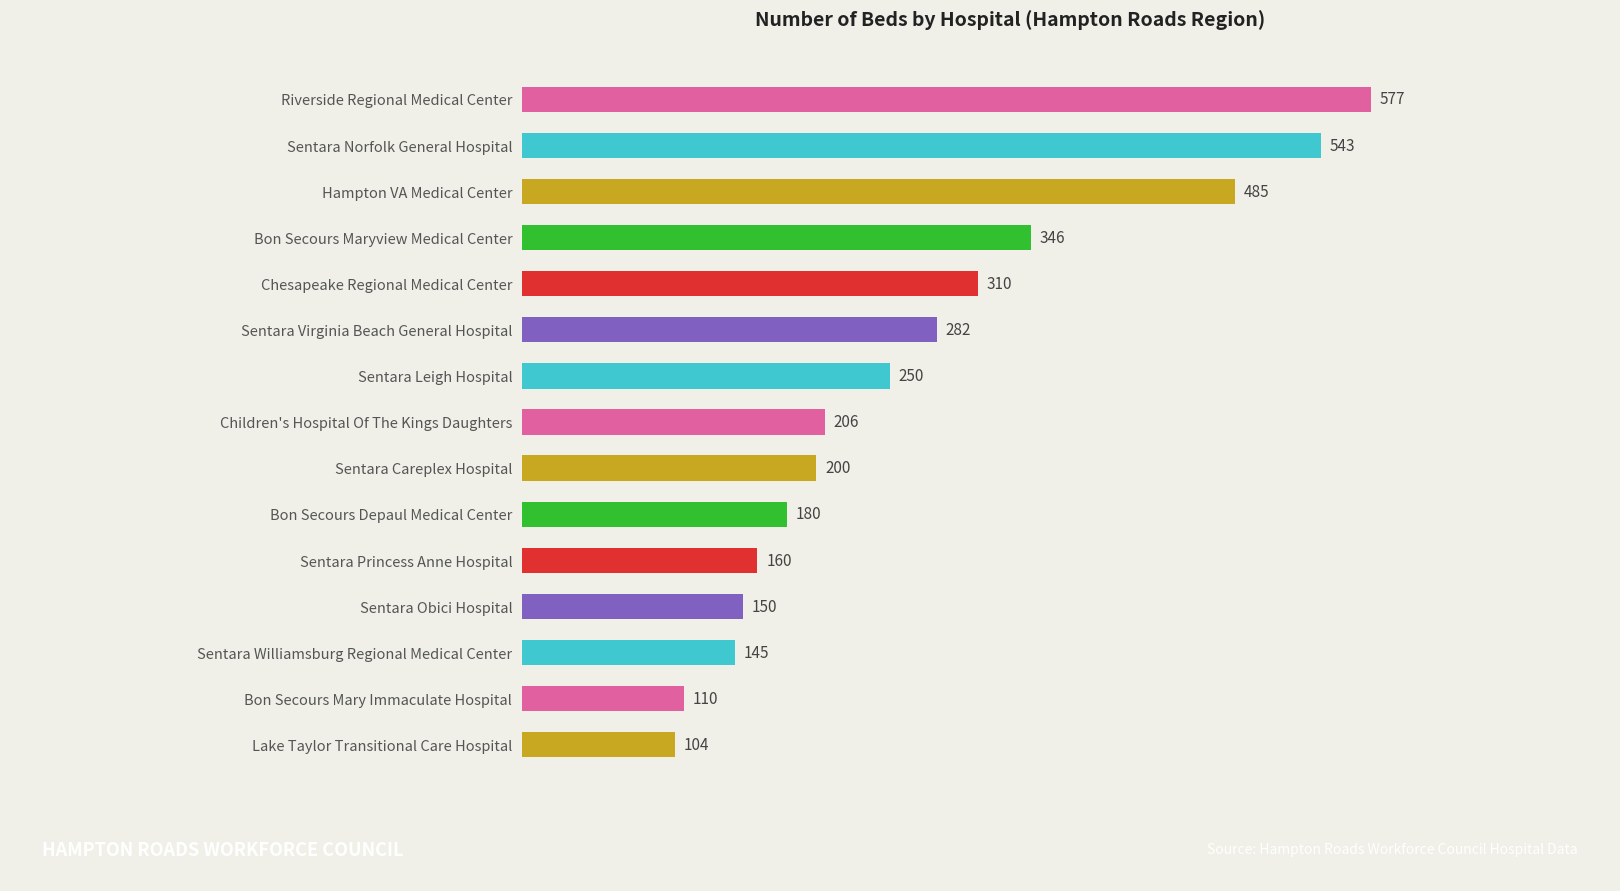

Reading bottom to top, extract all data points from this chart.

Lake Taylor Transitional Care Hospital=104	Bon Secours Mary Immaculate Hospital=110	Sentara Williamsburg Regional Medical Center=145	Sentara Obici Hospital=150	Sentara Princess Anne Hospital=160	Bon Secours Depaul Medical Center=180	Sentara Careplex Hospital=200	Children's Hospital Of The Kings Daughters=206	Sentara Leigh Hospital=250	Sentara Virginia Beach General Hospital=282	Chesapeake Regional Medical Center=310	Bon Secours Maryview Medical Center=346	Hampton VA Medical Center=485	Sentara Norfolk General Hospital=543	Riverside Regional Medical Center=577